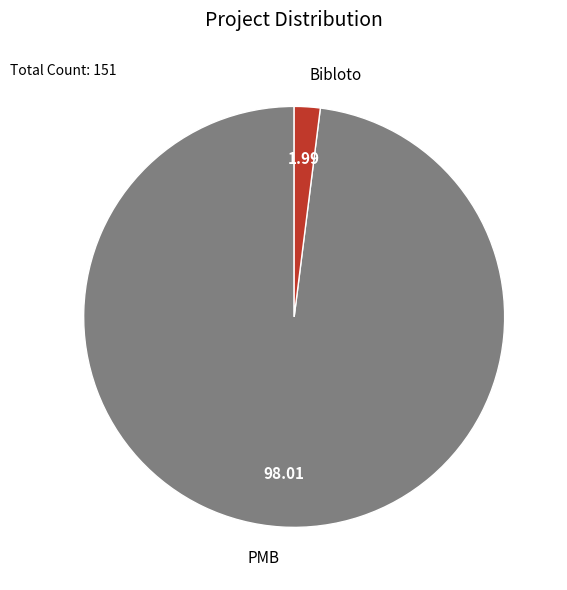

Count the number of slices in the pie.

2